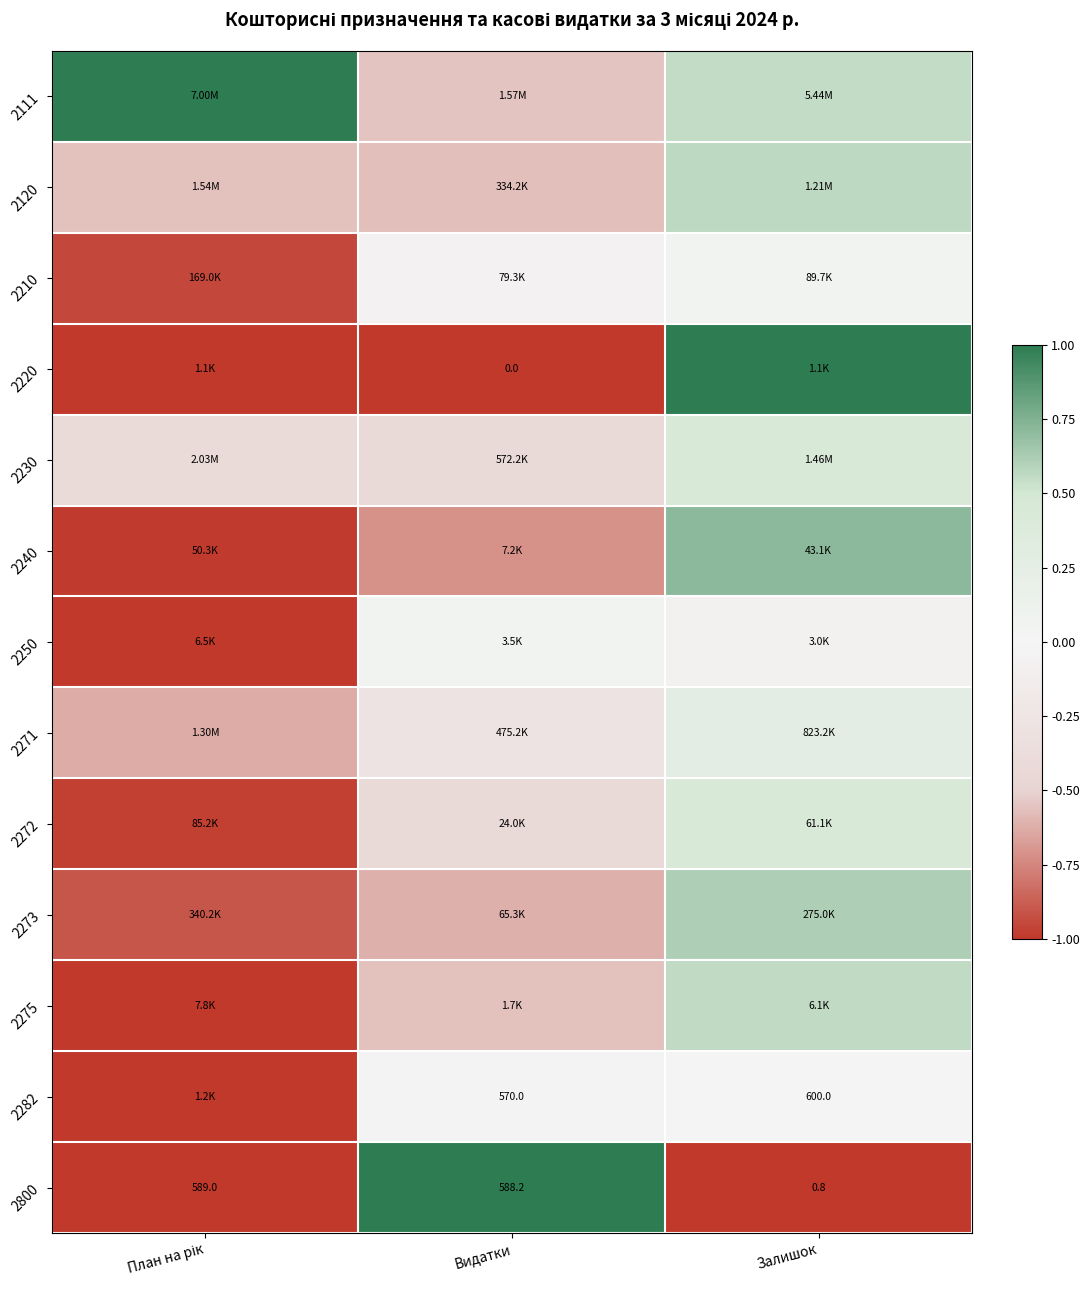

Which category has the highest value across all series?

План на рік